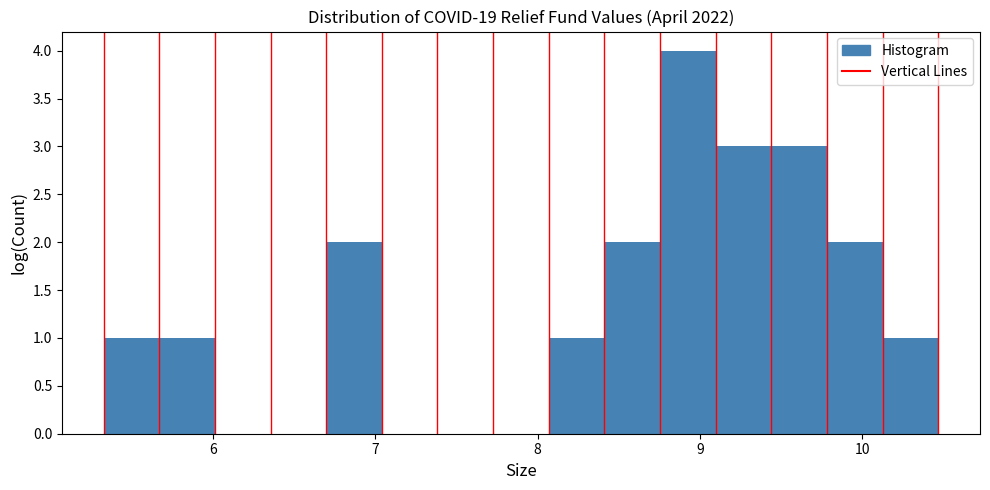

Around what value on the x-axis is the tallest bar? Give the approximate position of its centre, as read against the axis.

8.9